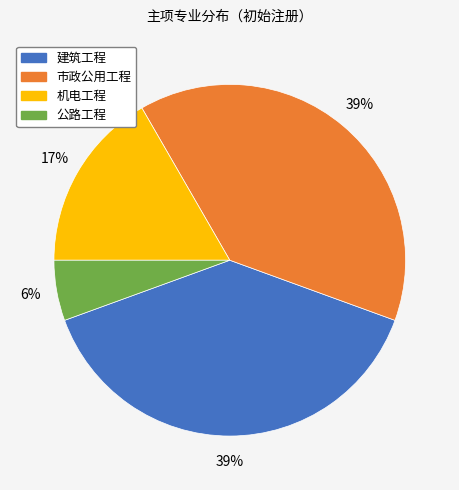

Is the sum of 建筑工程 and 公路工程 greater than half?

No